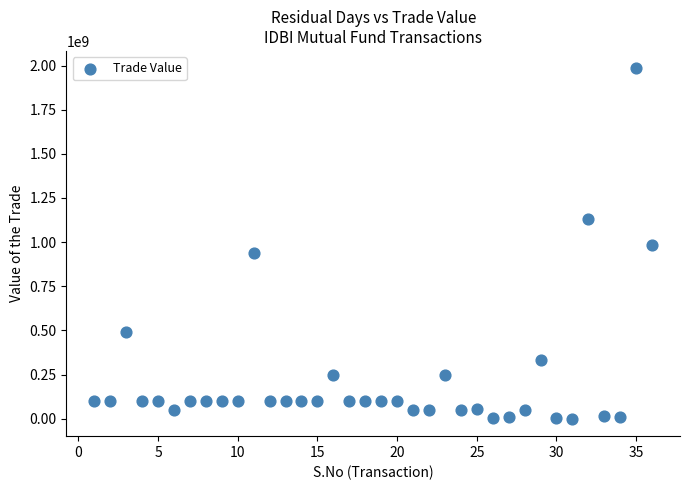

What is the range of X values (max minus min)?

35.0